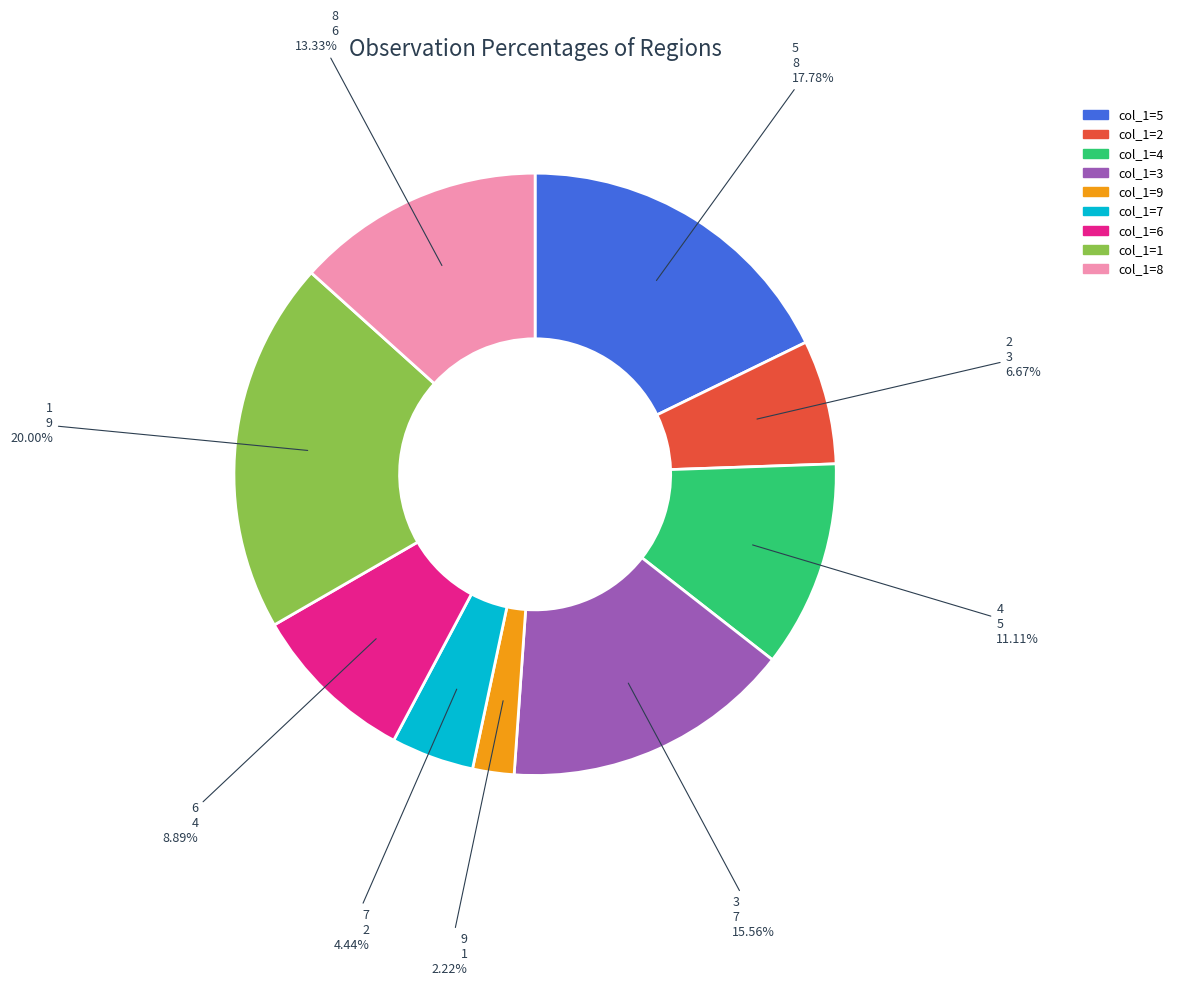

What is the smallest slice in the pie chart?

9